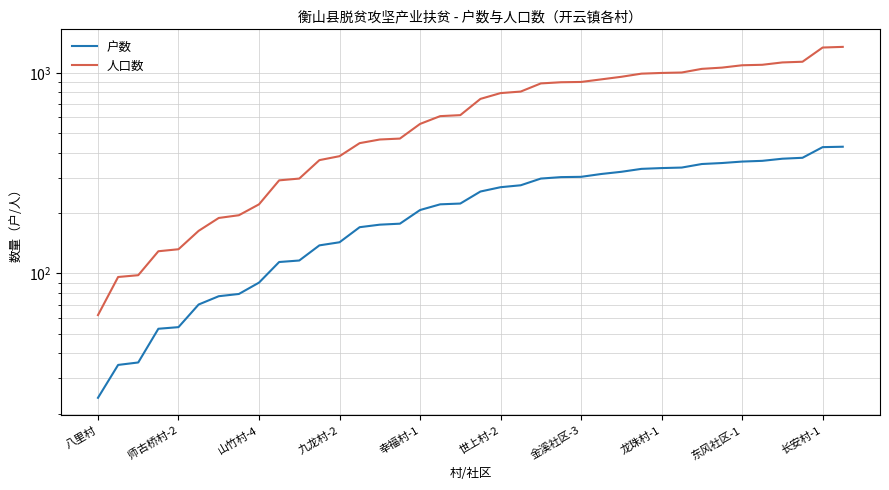

Is it true that 户数 equals 207 at 幸福村-1?

True